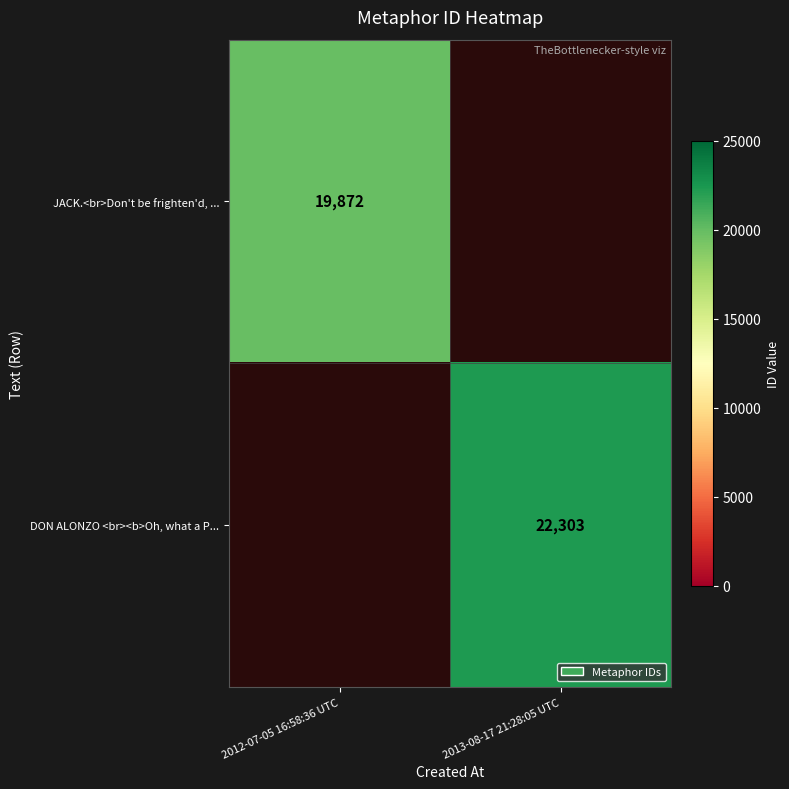

Between 2012-07-05 16:58:36 UTC and 2013-08-17 21:28:05 UTC, which is larger?

2013-08-17 21:28:05 UTC